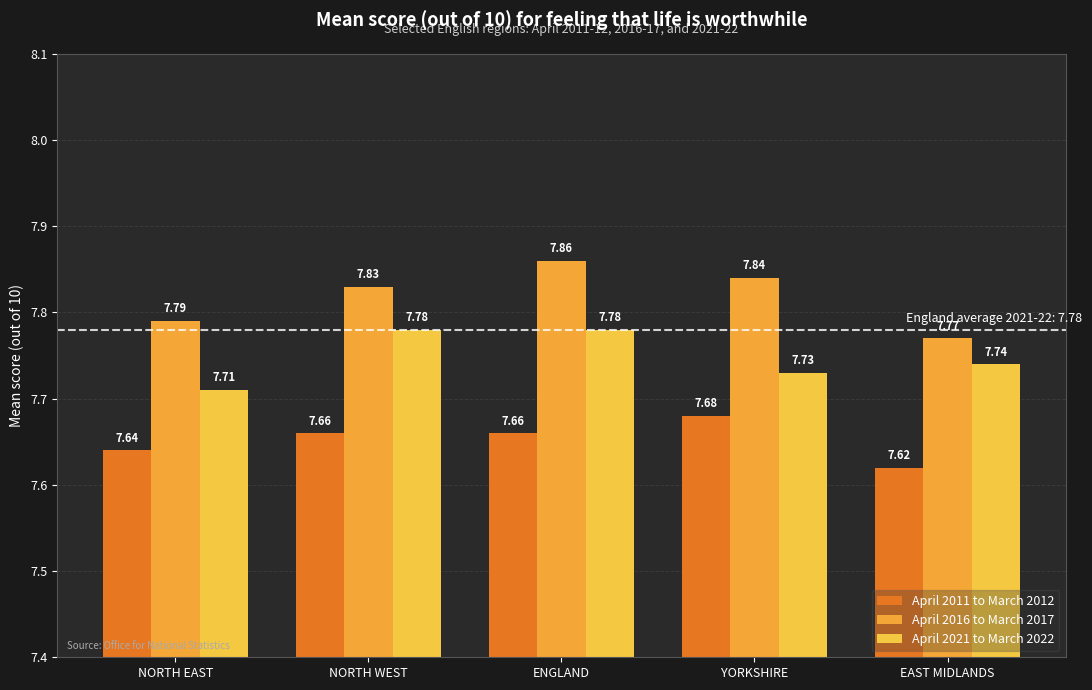

Which has a higher value, EAST MIDLANDS or ENGLAND?

ENGLAND